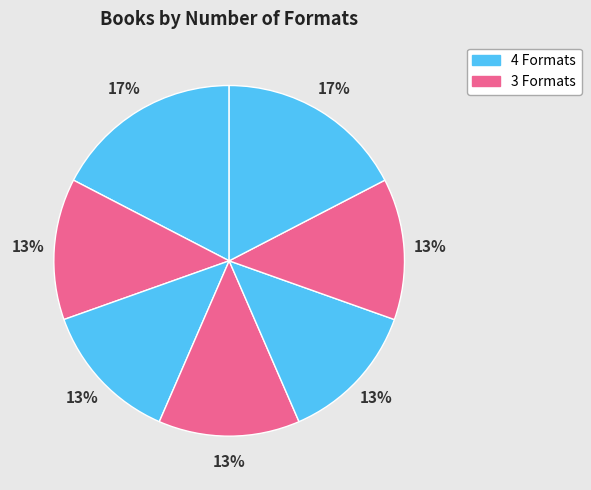

To the nearest percent, what is the difference between the largest and smallest slice percentages?

4%